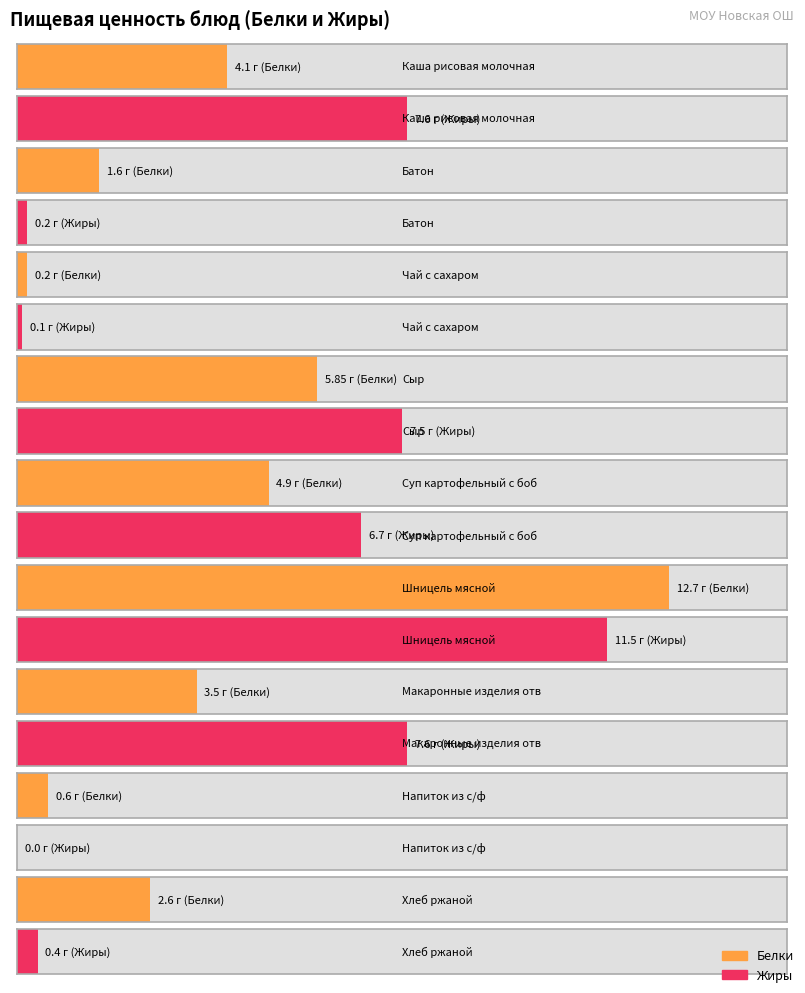

Which series has the widest spread of values?

Белки